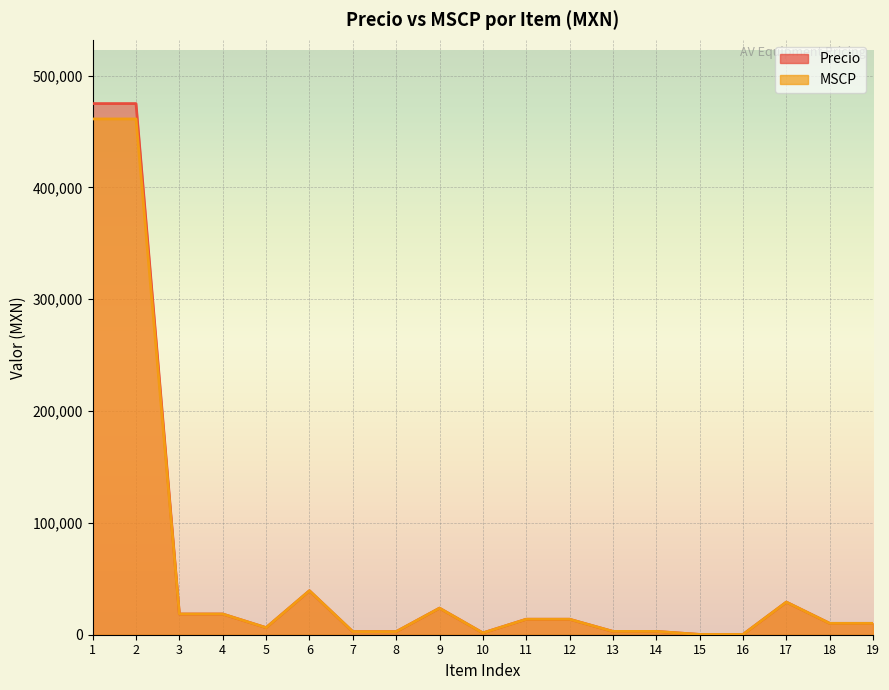

Rank the categories by MSCP value from highest to lowest.

1, 2, 6, 17, 9, 3, 4, 11, 12, 18, 19, 5, 13, 14, 7, 8, 10, 15, 16